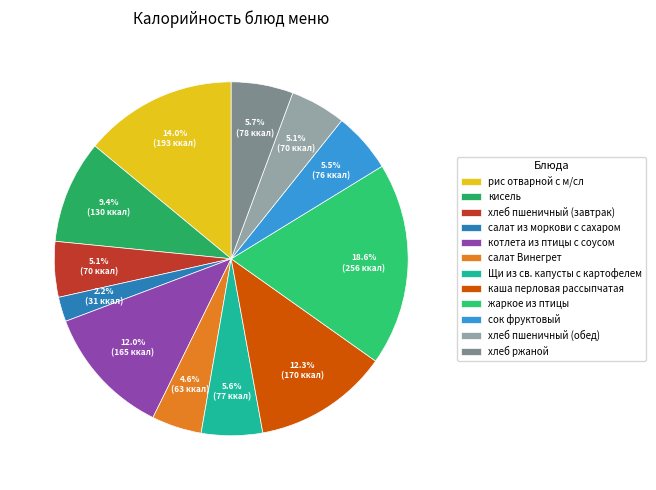

Which slice is the largest?

жаркое из птицы